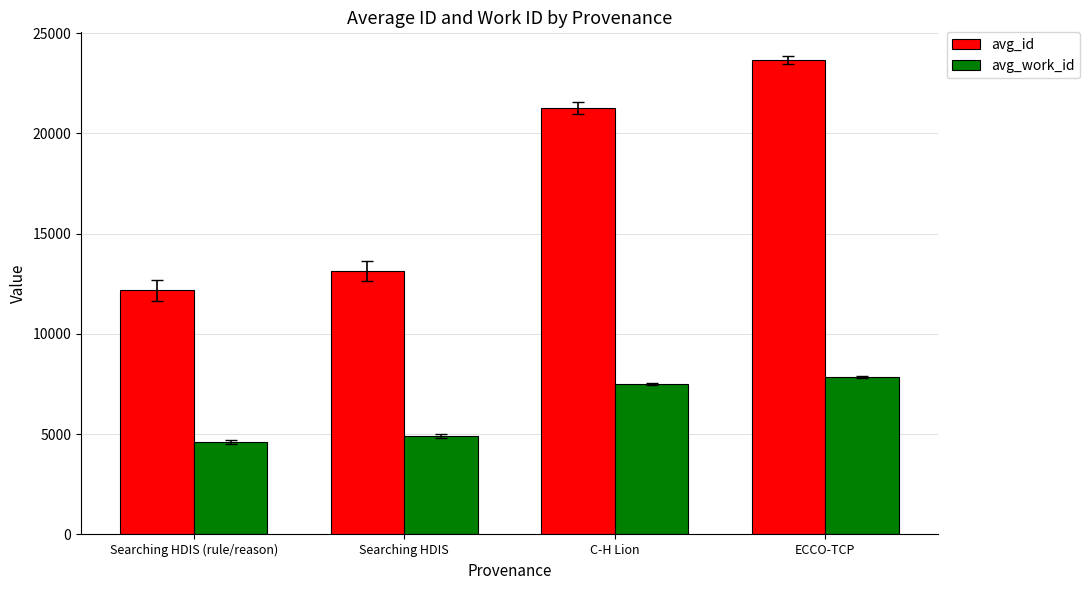

What is the label of the 4th bar from the right?

Searching HDIS (rule/reason)